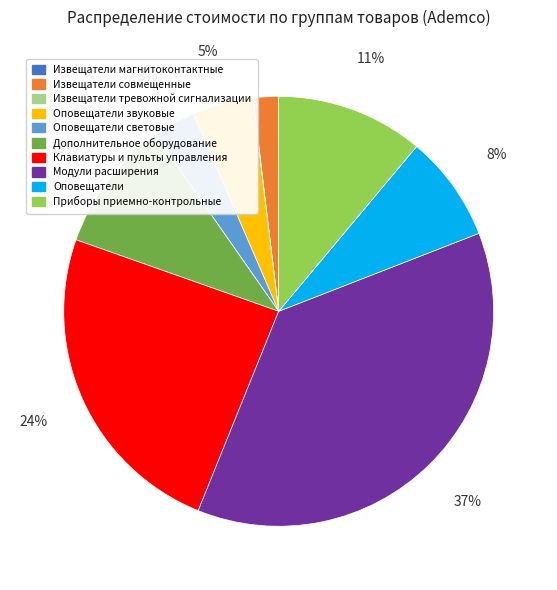

Is there any slice that represents more than half of the pie?

No